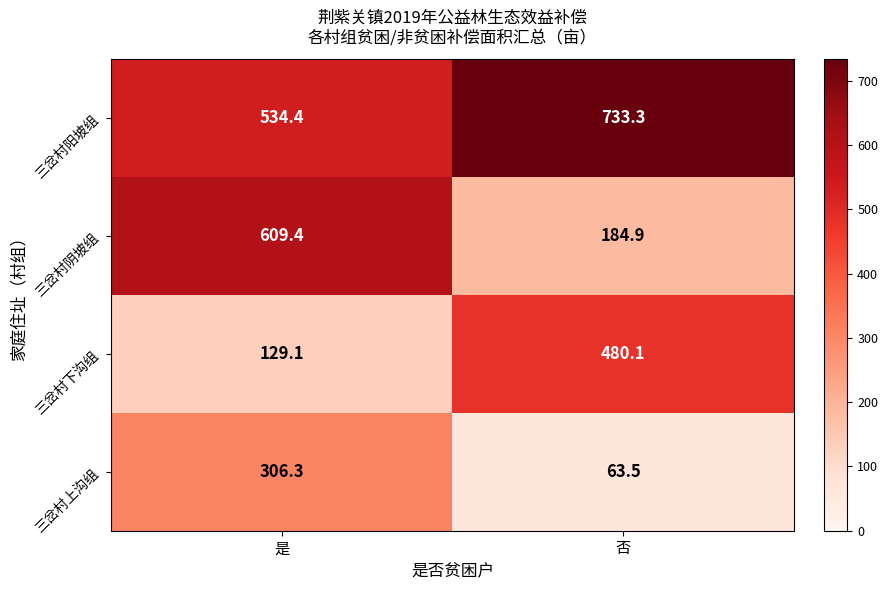

List the series in order of their overall mean, lowest first.

三岔村上沟组, 三岔村下沟组, 三岔村阴坡组, 三岔村阳坡组